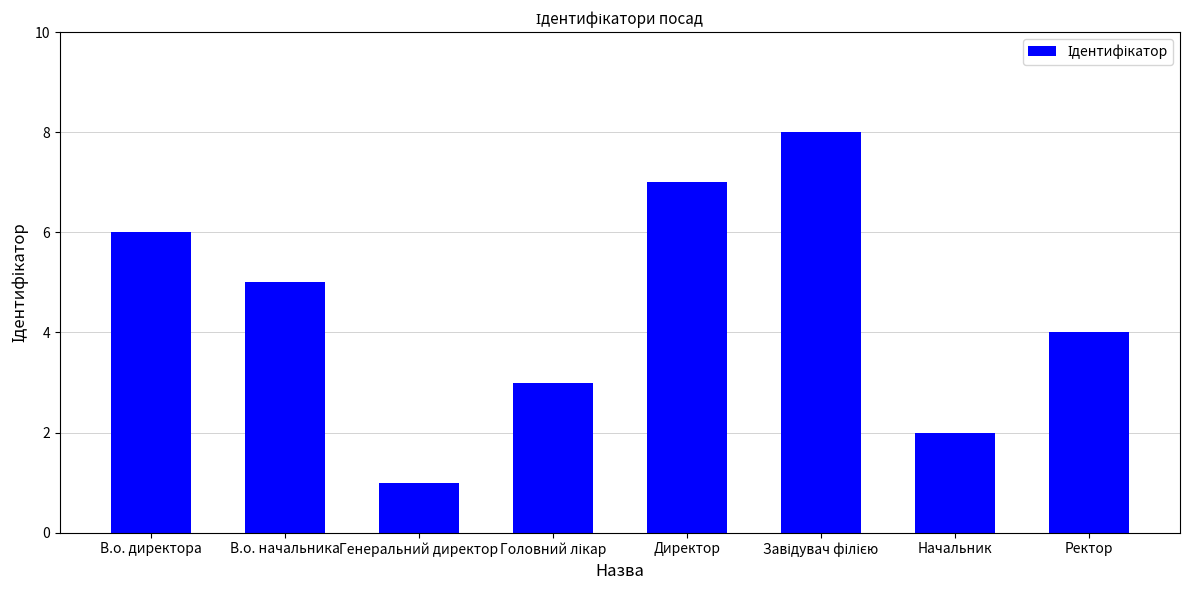

Reading right to left, transcribe all the data shown in this chart.

4	2	8	7	3	1	5	6